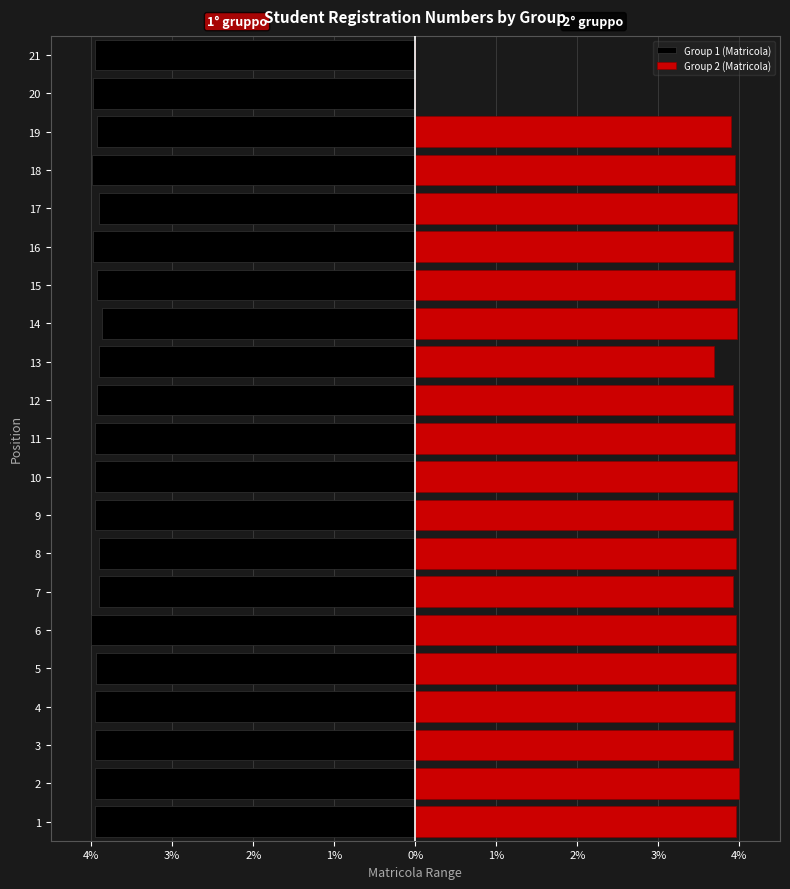

Rank the series by their average value, from highest to lowest.

Group 2 (Matricola), Group 1 (Matricola)